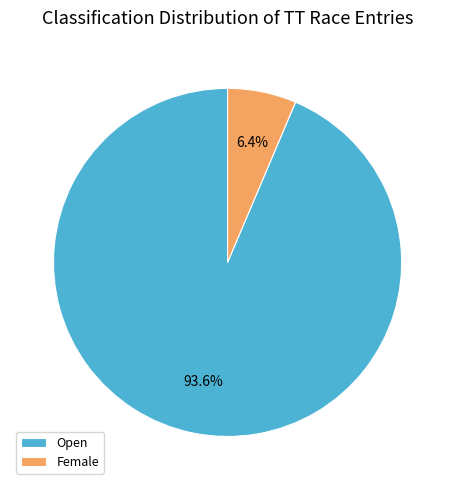

Which category accounts for the majority?

Open